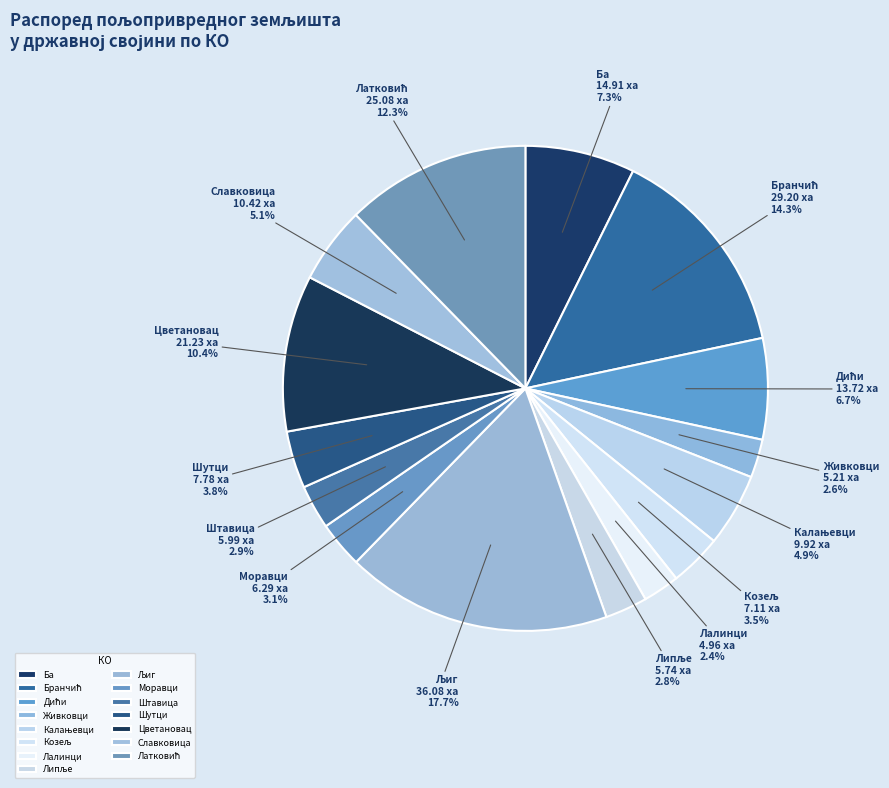

How many slices are in this pie chart?

15